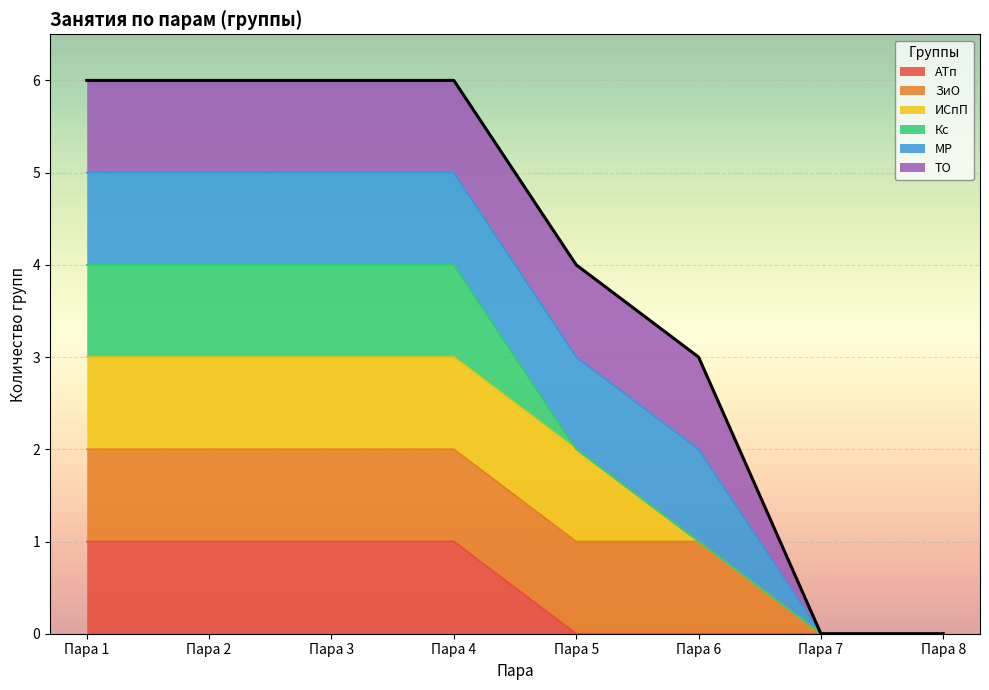

True or false: ТО and МР intersect in this chart.

False